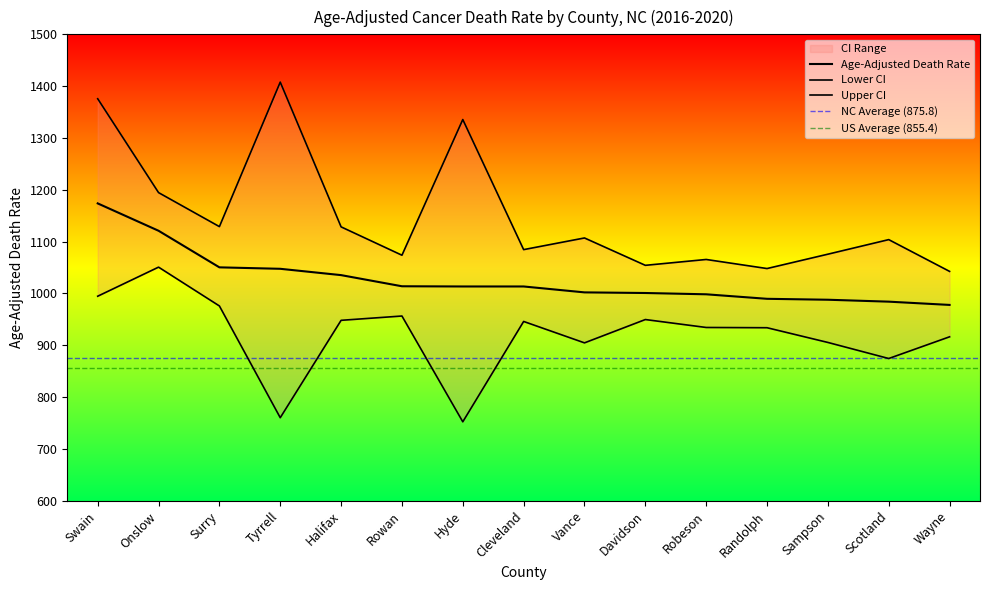

How many values in the Upper CI series exceed 1103?

8